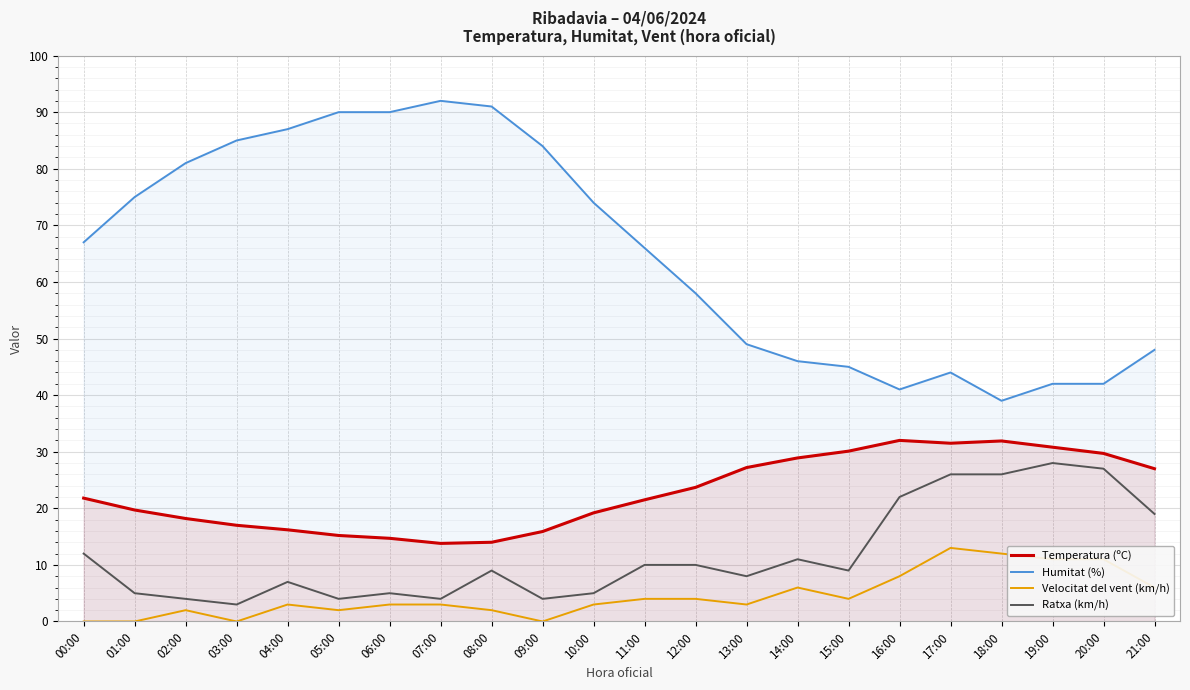

What is the difference between the maximum and second lowest values in the Velocitat del vent (km/h) series?

13.0